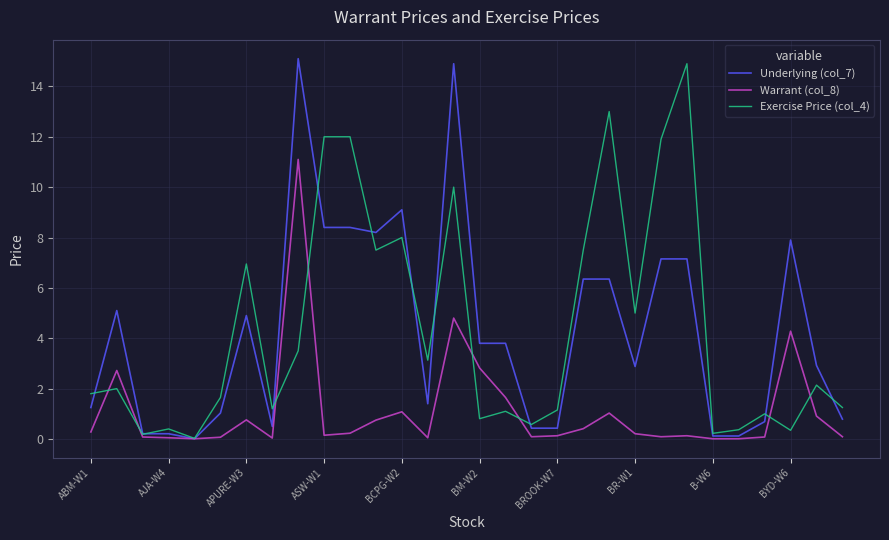

What is the maximum value shown in the chart?

15.1